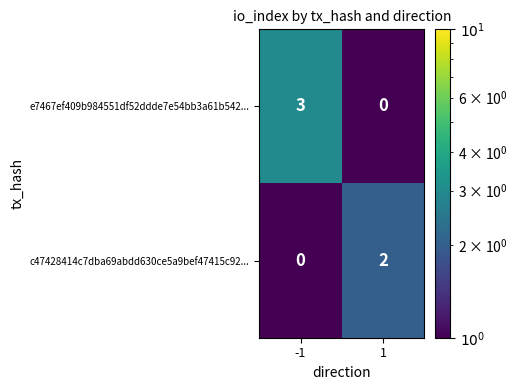

Read the e7467ef409b984551df52ddde7e54bb3a61b542... value at -1.

3